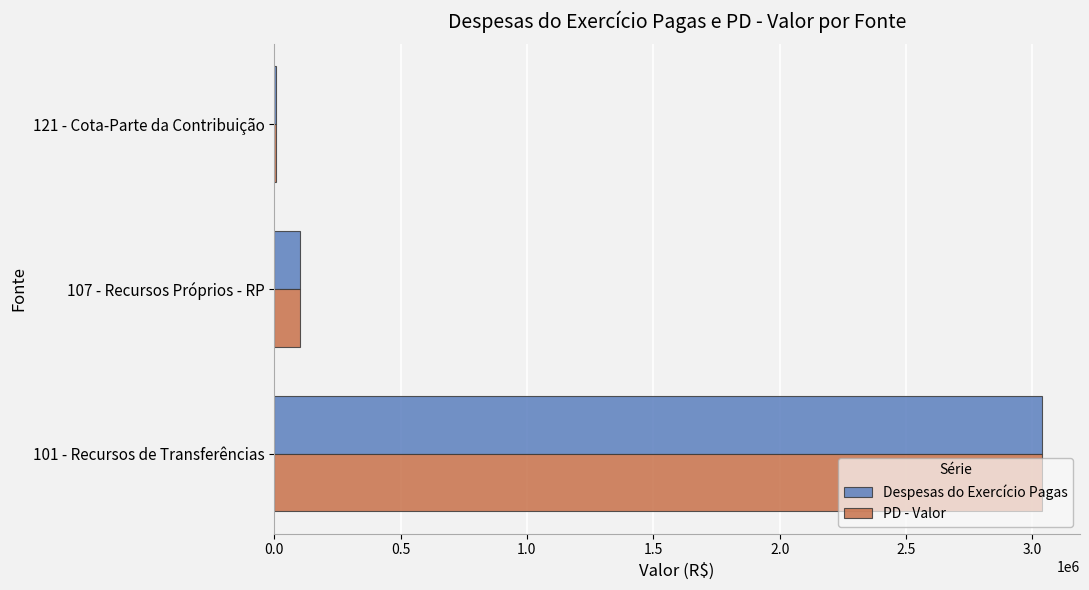

Which category has the highest value across all series?

101 - Recursos de Transferências